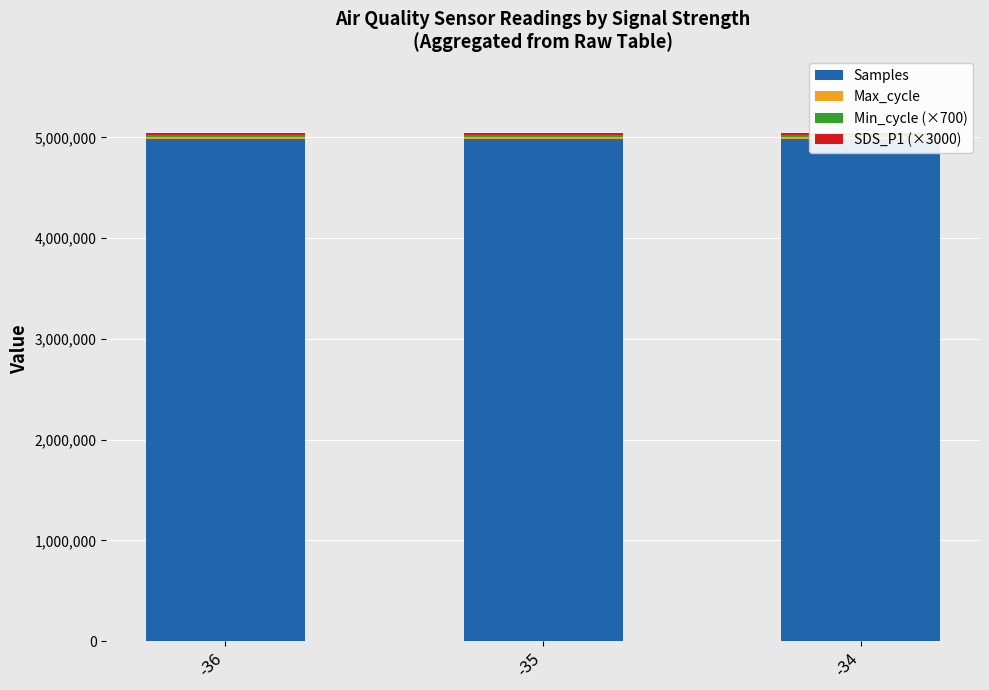

What is the difference between the highest and lowest values at -34?

4966104.0